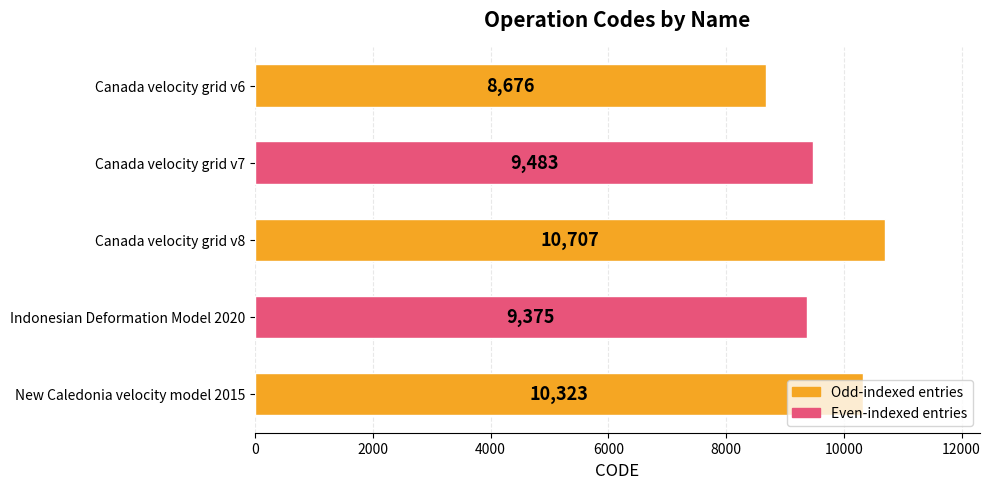

What is the label of the 2nd bar from the top?

Canada velocity grid v7